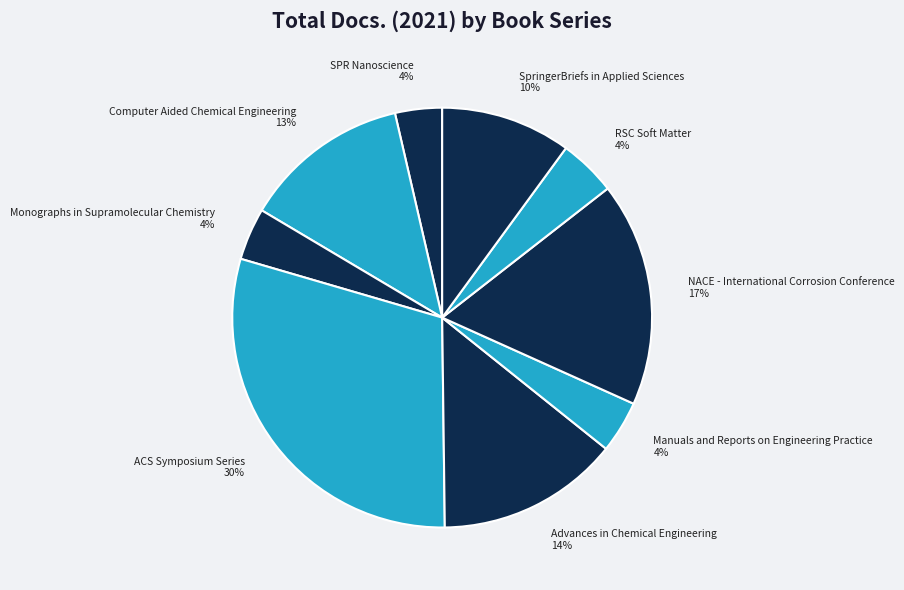

Count the number of slices in the pie.

9